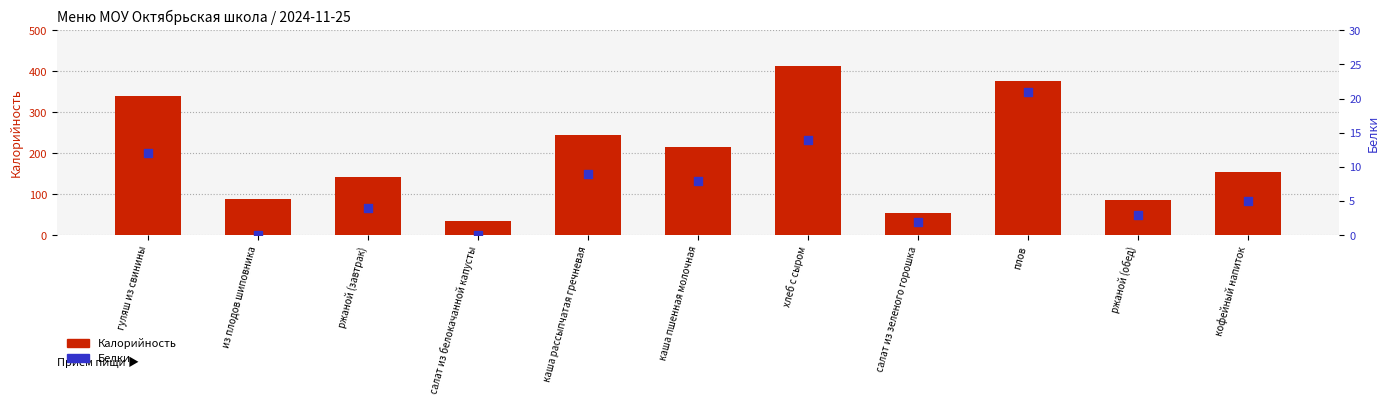

At which category is the sum across all series the highest?

хлеб с сыром